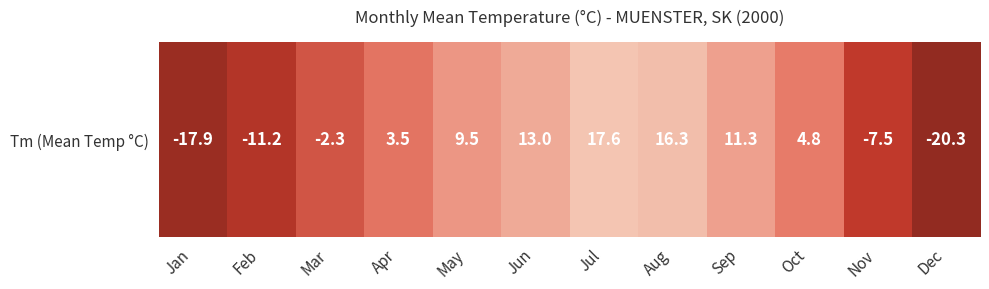

Rank the categories by value from highest to lowest.

Jul, Aug, Jun, Sep, May, Oct, Apr, Mar, Nov, Feb, Jan, Dec